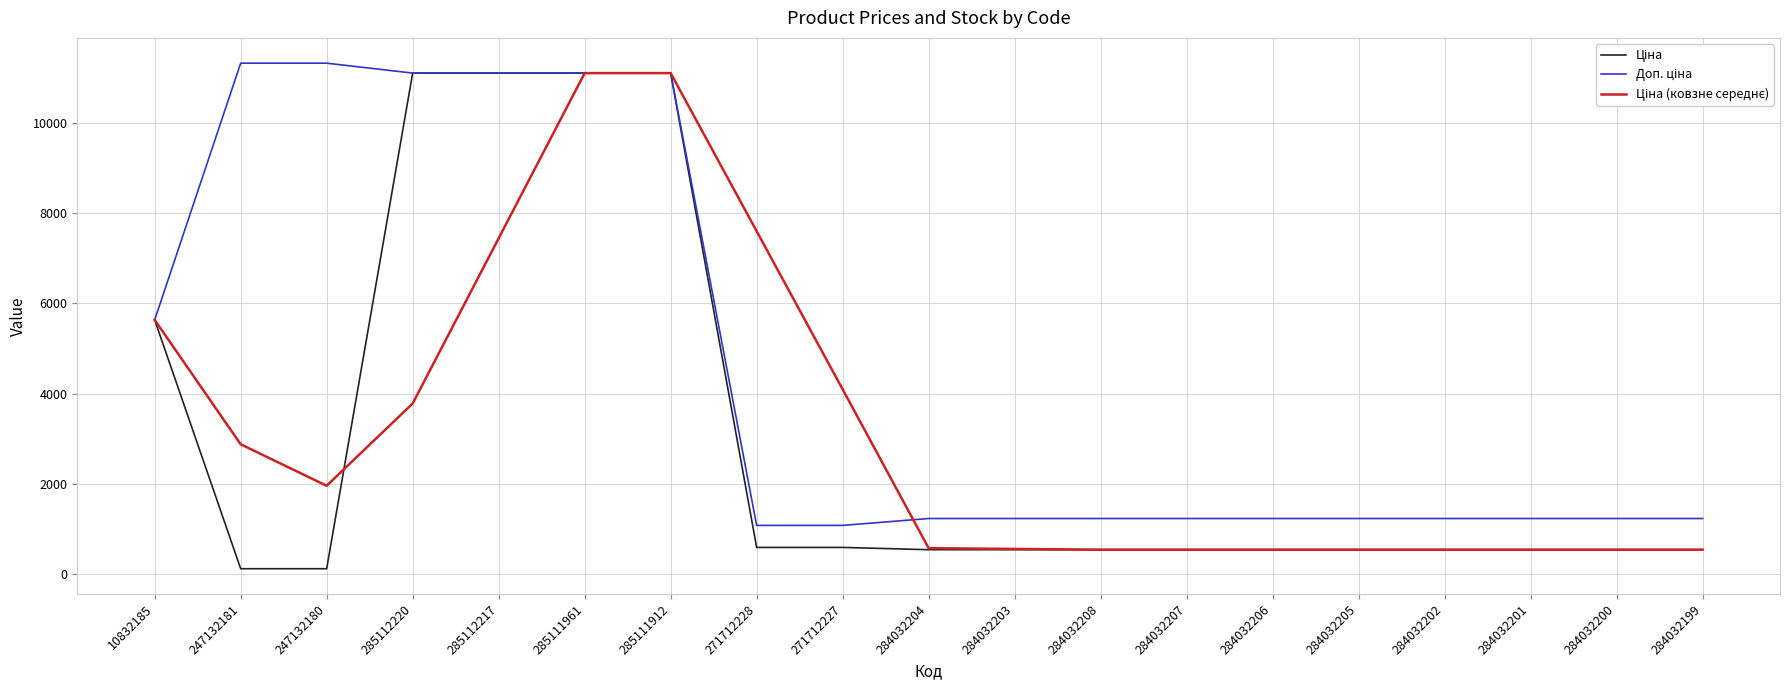

What is the spread (max minus min) of values at 284032200?

691.7